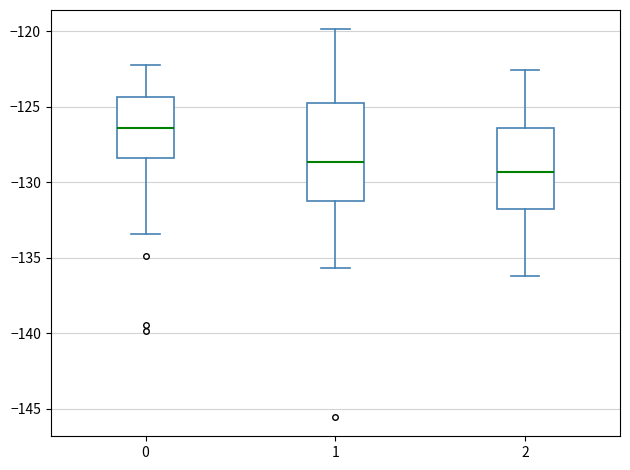

Reading left to right, transcribe this box plot: for each box, give where its median line is, the range the box spans, and where its two whiskers end, as read against the y-axis. The values are not printed on the chart, so give them approximately, as read against the axis.

0: median -126.5, box -128.5 to -124.5, whiskers -133.5 to -122.0
1: median -128.5, box -131.0 to -125.0, whiskers -135.5 to -120.0
2: median -129.5, box -132.0 to -126.5, whiskers -136.0 to -122.5